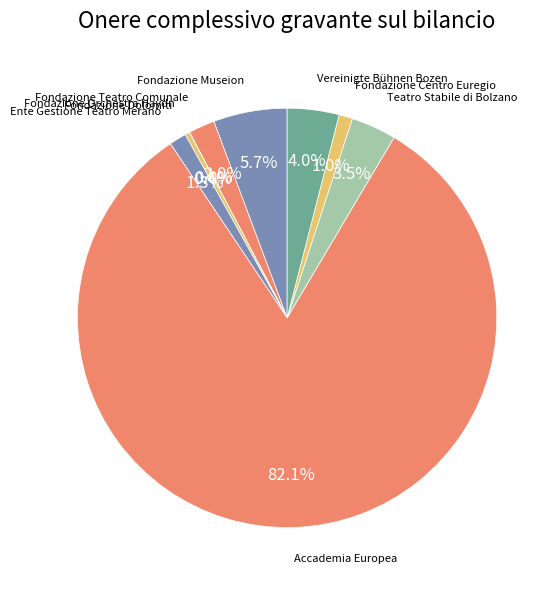

Rank the categories by value from highest to lowest.

Accademia Europea, Fondazione Museion, Vereinigte Bühnen Bozen, Teatro Stabile di Bolzano, Fondazione Teatro Comunale, Ente Gestione Teatro Merano, Fondazione Centro Euregio, Fondazione Dolomiti, Fondazione Orchestra Haydn